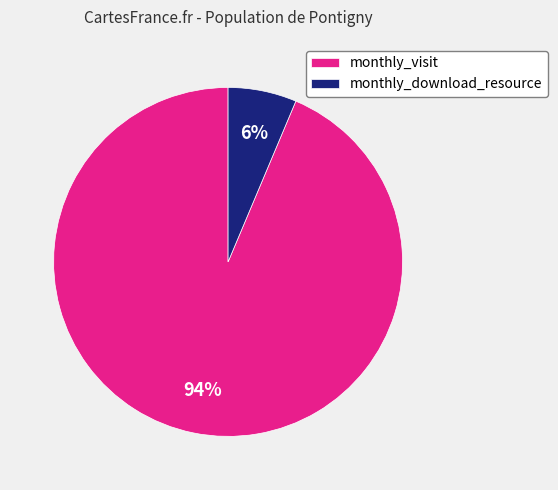

To the nearest percent, what percentage of the pie is monthly_visit?

94%